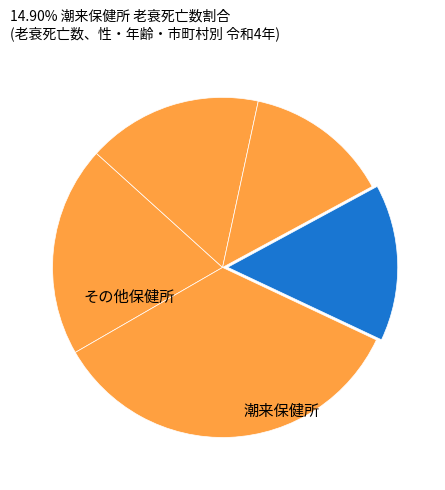

How many slices are in this pie chart?

5